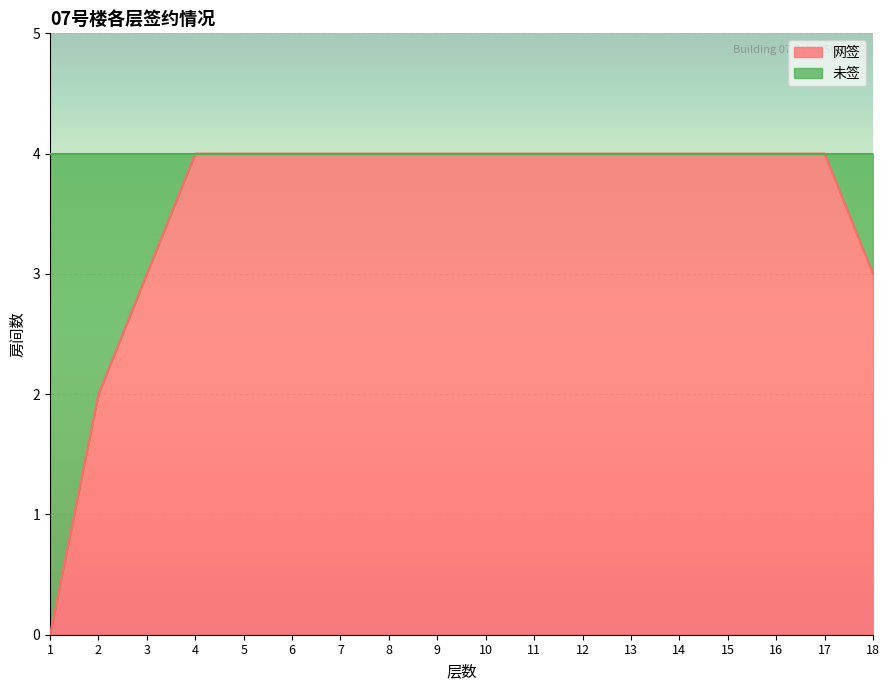

The chart shows a value of 4 at 13. True or false?

True